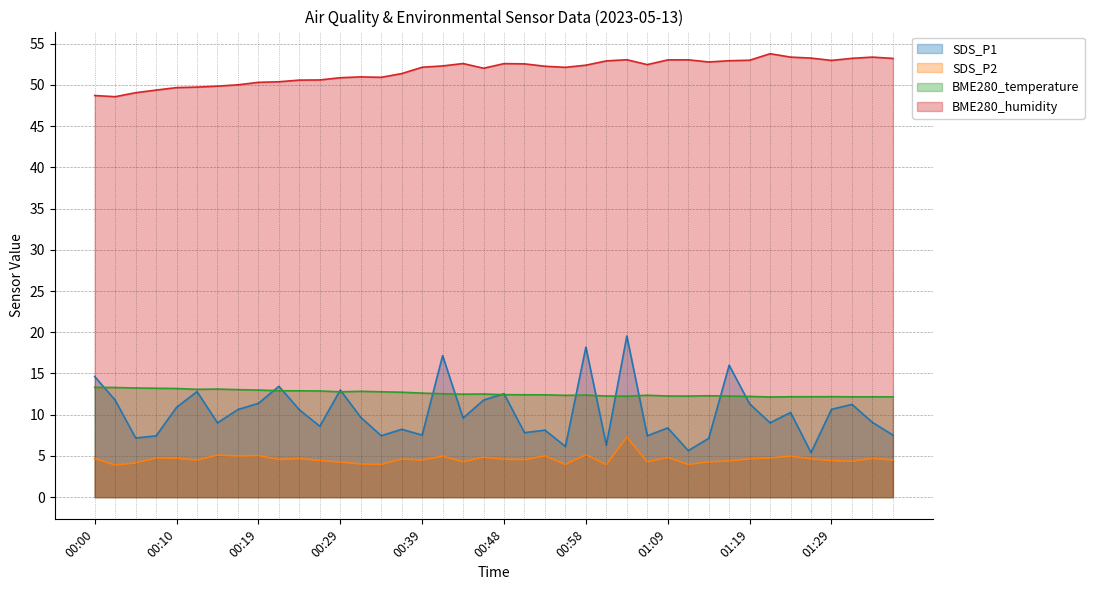

Is the value of SDS_P2 at 00:46 greater than the value of SDS_P1 at 01:09?

No